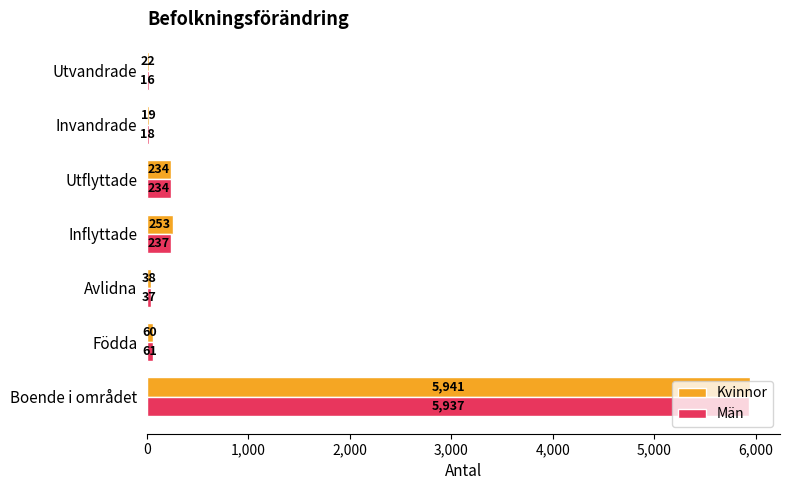

At which category is the sum across all series the highest?

Boende i området